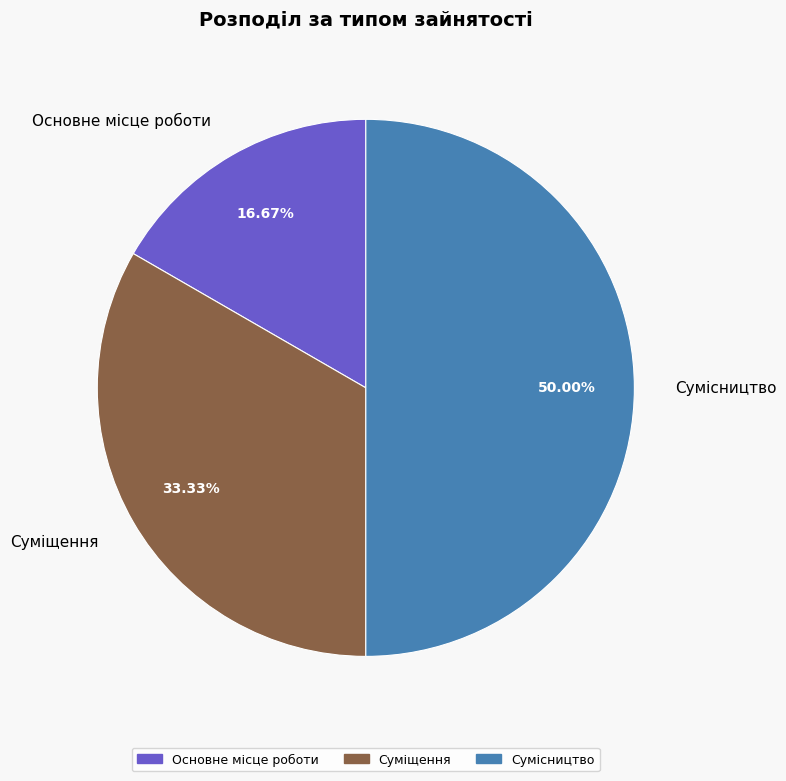

Which slice is the smallest?

Основне місце роботи